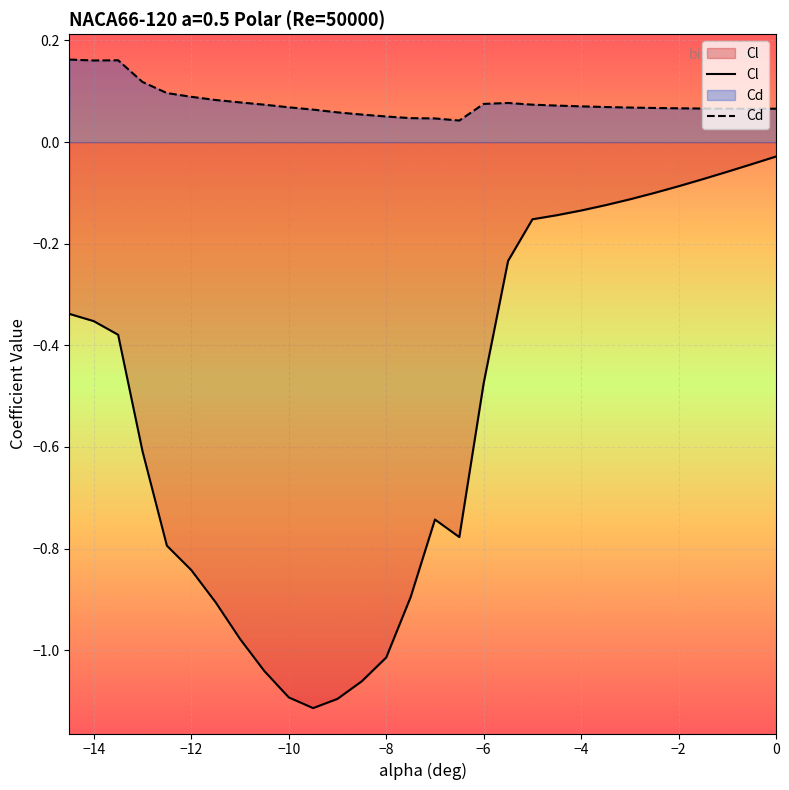

At which category does Cd reach its first local valley?

-14